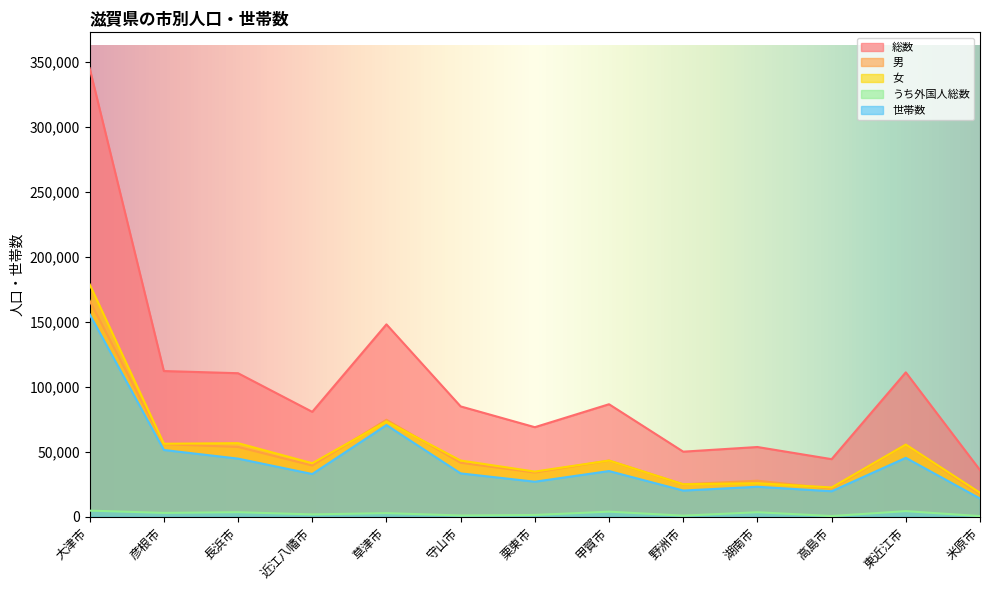

At how many categories does at least one series exceed 224864?

1